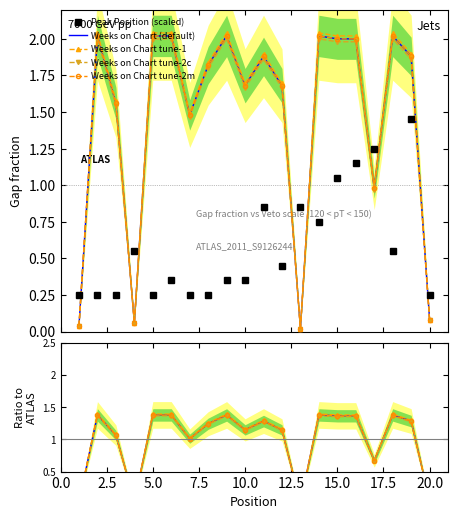

Rank the series at 15 from highest to lowest value.

Weeks on Chart, Peak Position